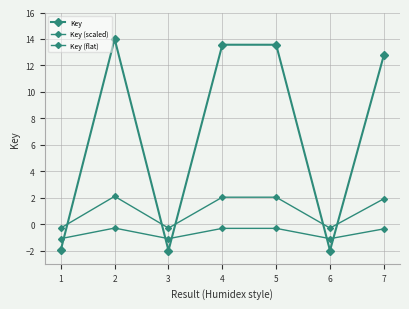

How many values in Key (scaled) are below zero?

3